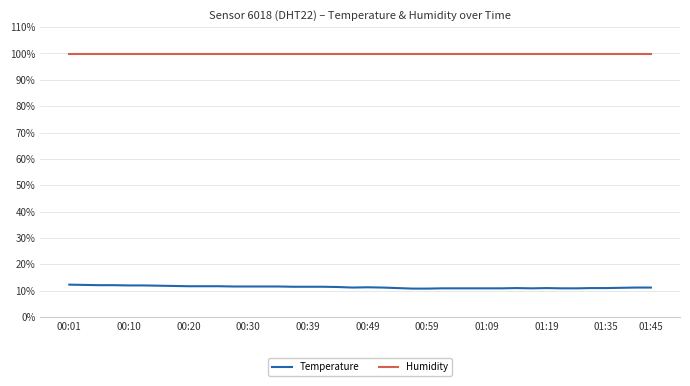

Is this an area chart (filled region under the line)?

No